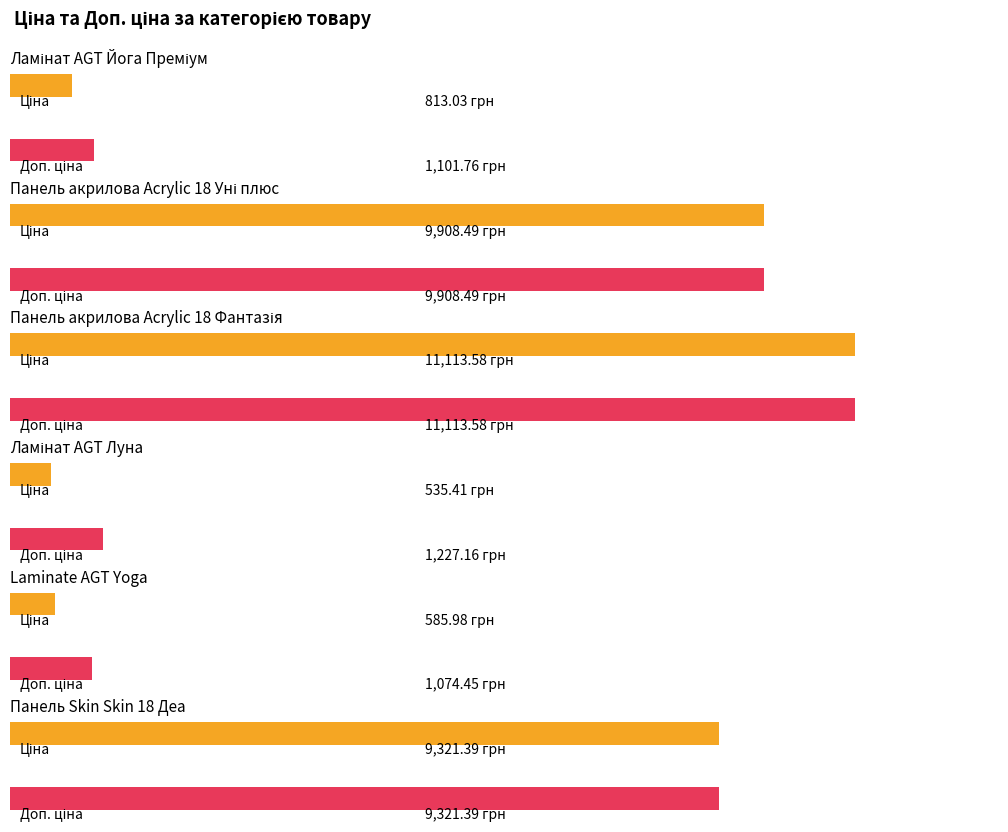

Reading left to right, what are all the values shown in this chart?

Ціна: Ламінат AGT Йога Преміум=813.0	Панель акрилова Acrylic 18 Уні плюс=9908.5	Панель акрилова Acrylic 18 Фантазія=11113.6	Ламінат AGT Луна=535.4	Laminate AGT Yoga=586.0	Панель Skin Skin 18 Деа=9321.4
Доп. ціна: Ламінат AGT Йога Преміум=1101.8	Панель акрилова Acrylic 18 Уні плюс=9908.5	Панель акрилова Acrylic 18 Фантазія=11113.6	Ламінат AGT Луна=1227.2	Laminate AGT Yoga=1074.5	Панель Skin Skin 18 Деа=9321.4